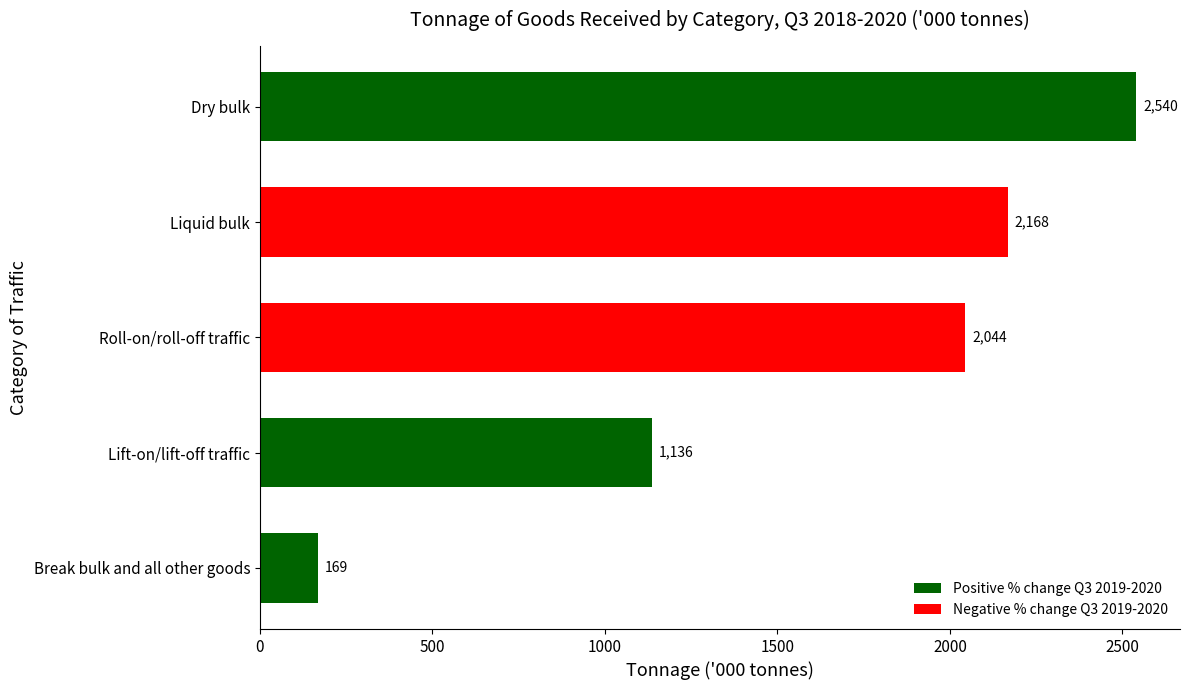

Between Break bulk and all other goods and Roll-on/roll-off traffic, which is larger?

Roll-on/roll-off traffic